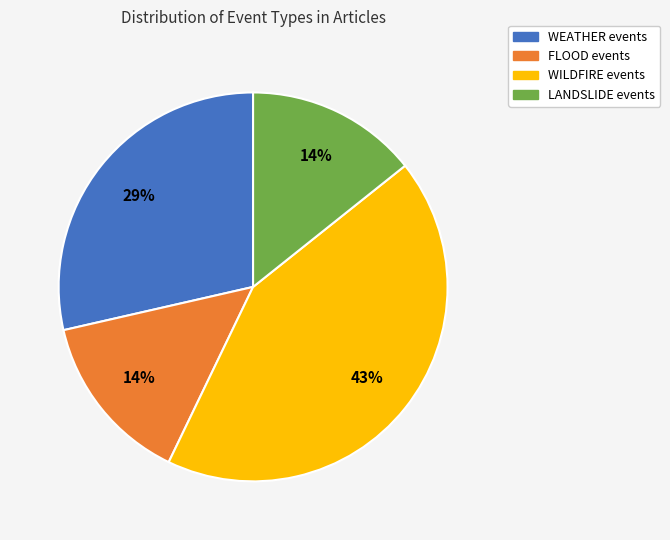

What is the ratio of the value at LANDSLIDE to the value at FLOOD?

1.0